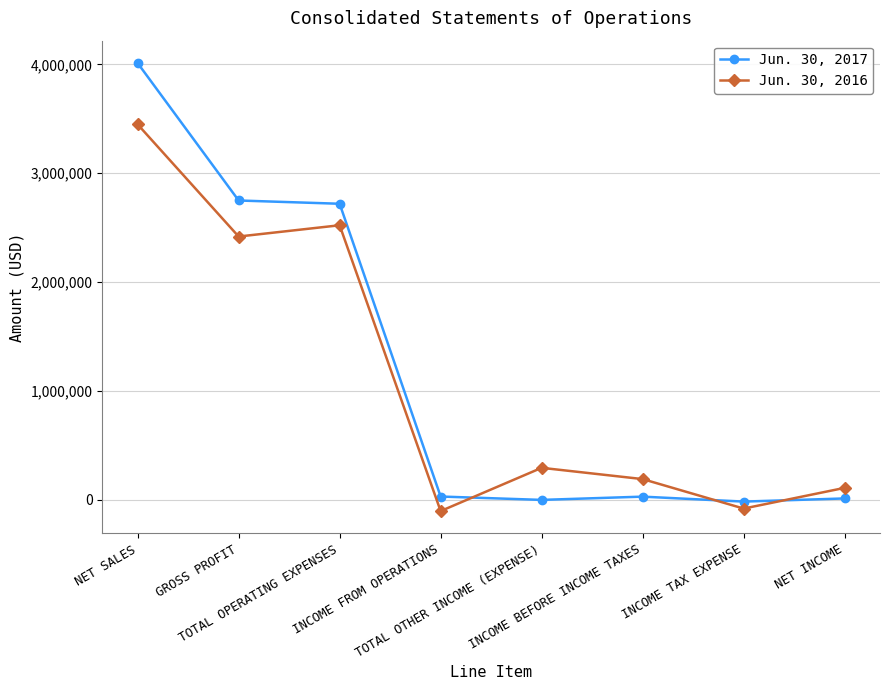

What is the label of the 1st point from the right?

NET INCOME